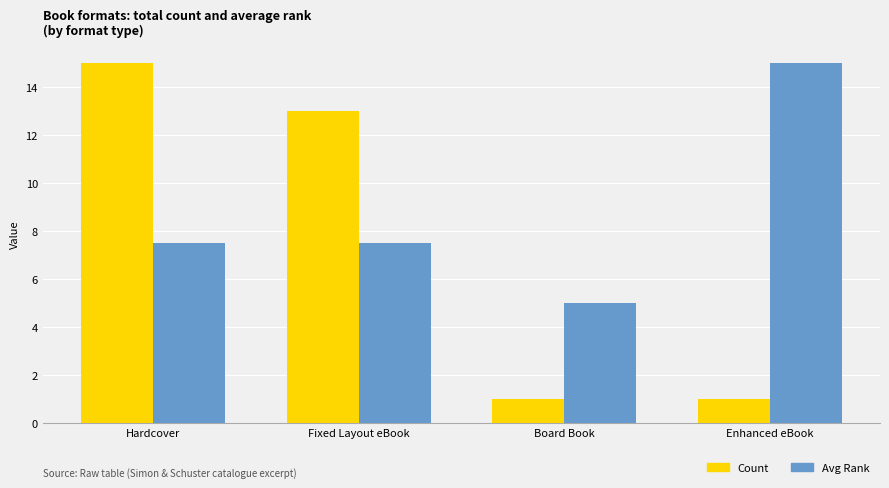

What is the value of the Count bar at the 3rd from the left?

1.0